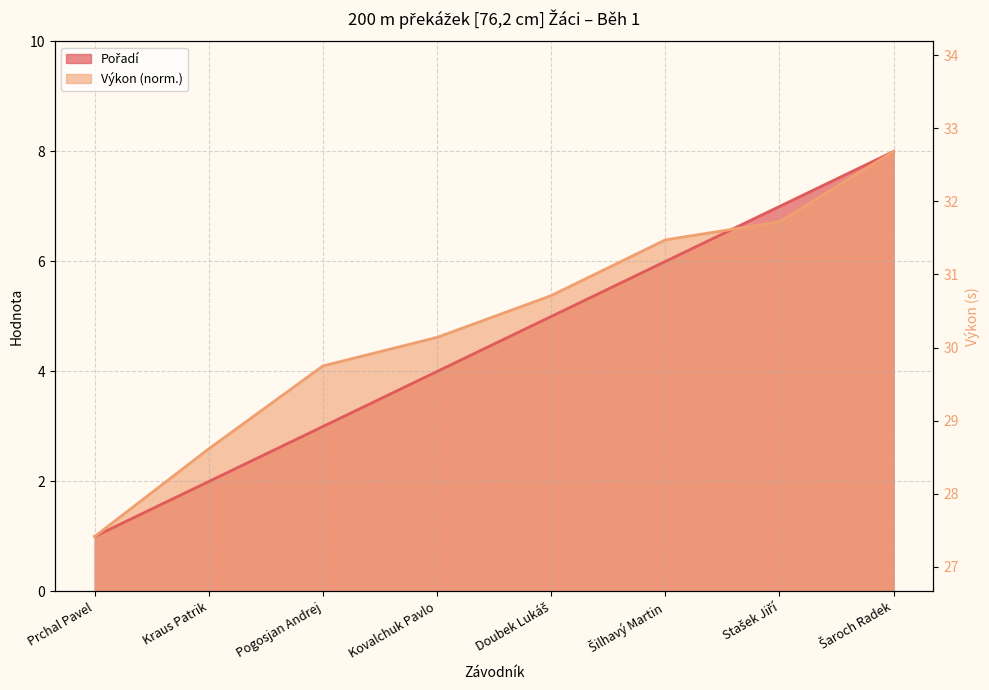

Which category has the highest value across all series?

Šaroch Radek